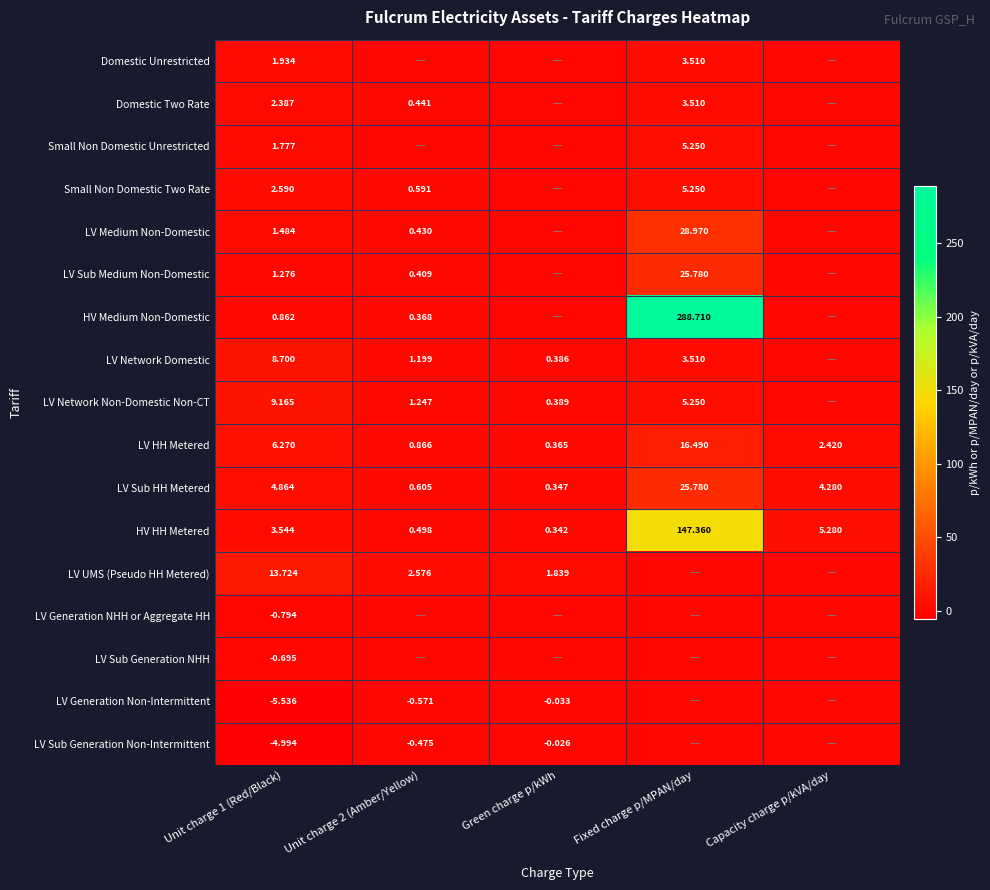

Which series has the largest total across all categories?

HV Medium Non-Domestic